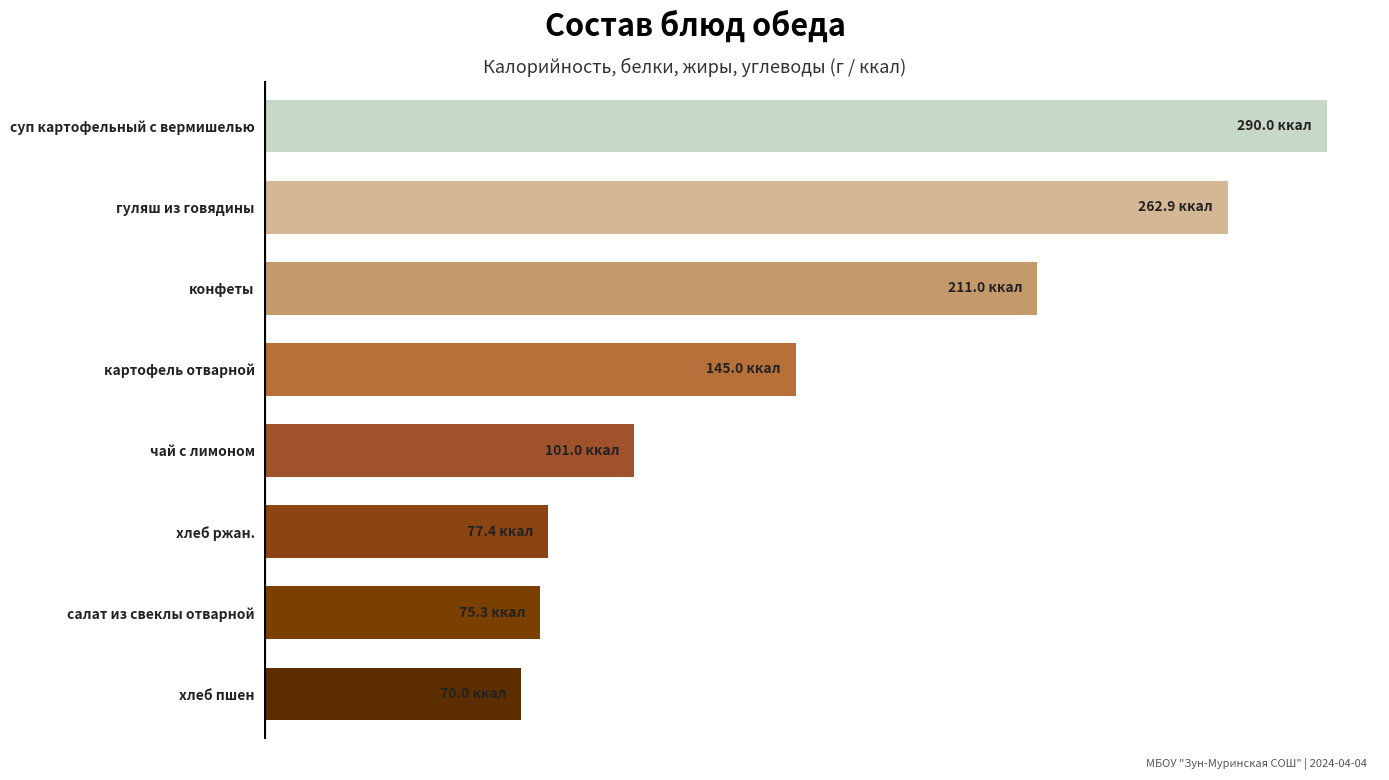

What is the maximum value shown in the chart?

290.0